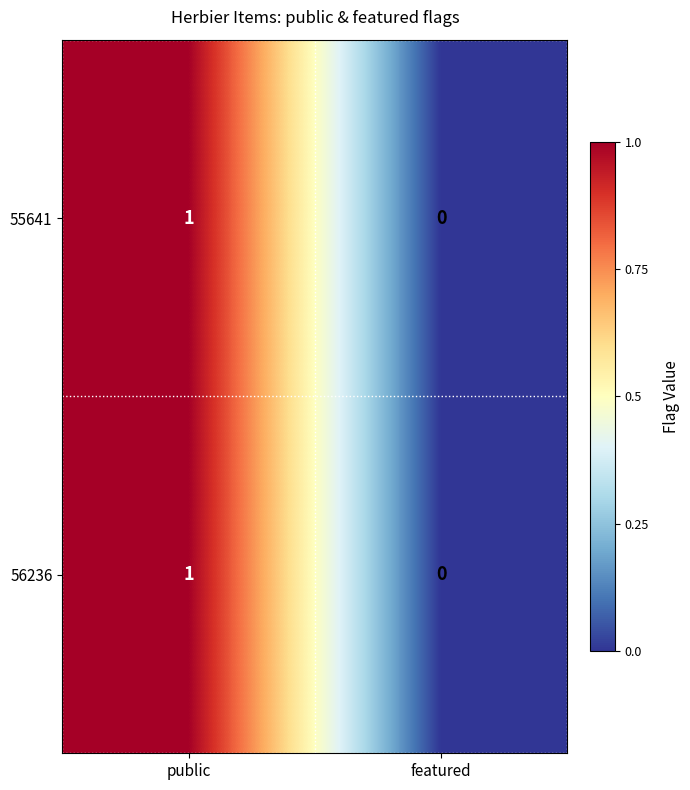

At which category is the sum across all series the highest?

public